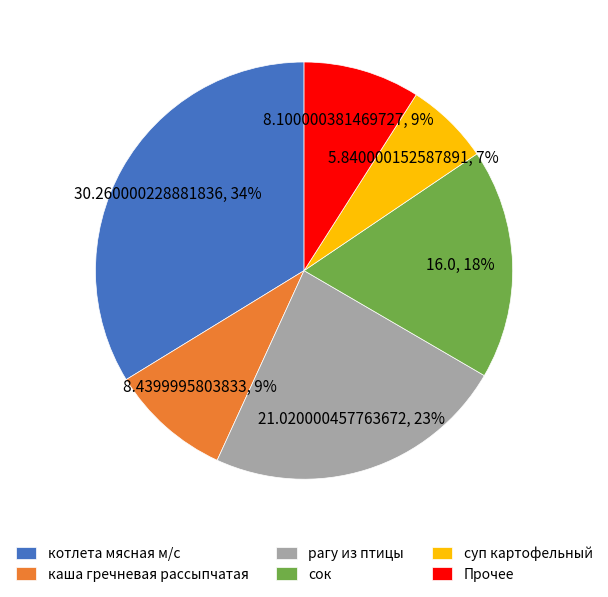

Which category has the smallest portion of the pie?

суп картофельный